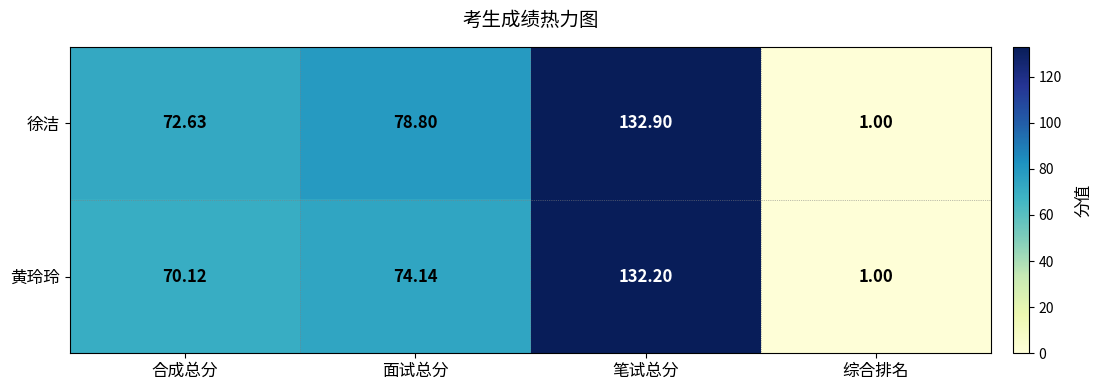

At which label is 黄玲玲 closest to 66?

合成总分